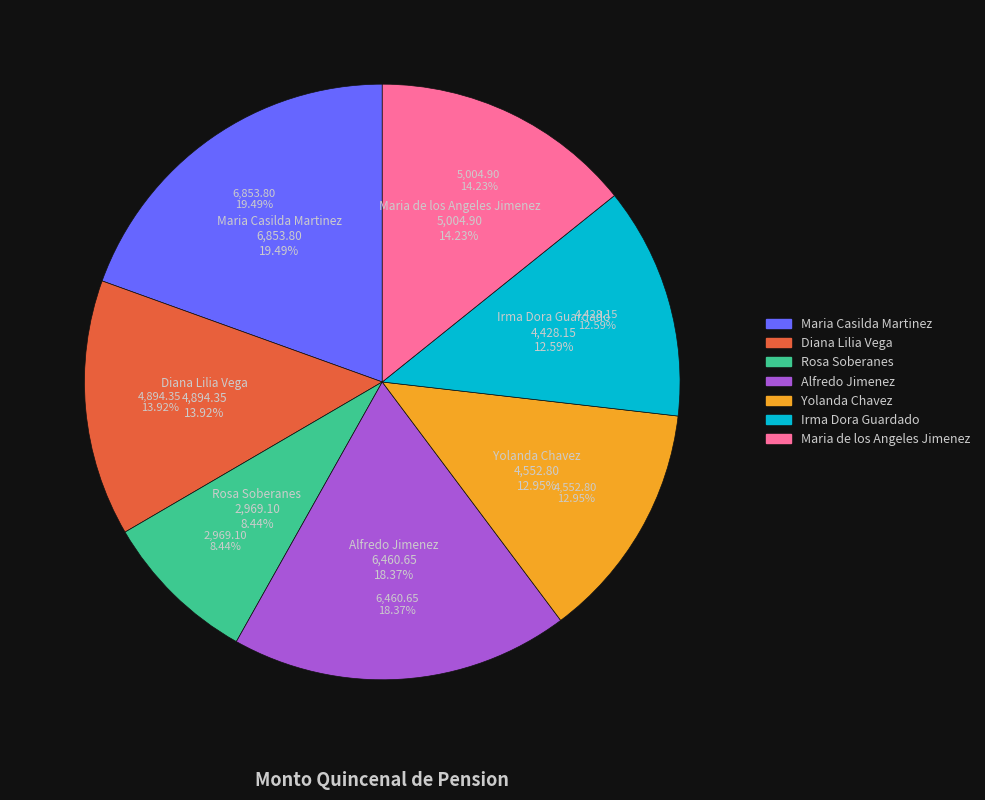

To the nearest percent, what is the difference between the Rosa Soberanes and Alfredo Jimenez slice percentages?

10%